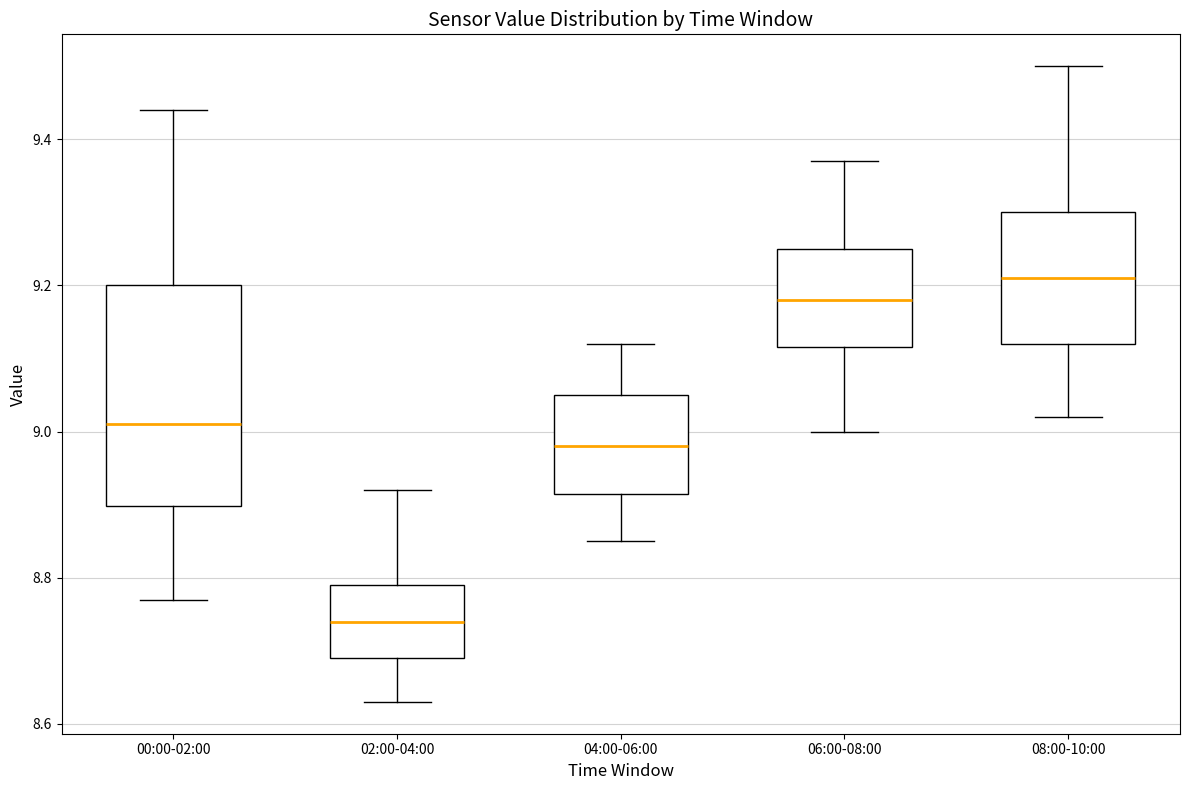

Comparing the boxes themselves (not the whiskers), which one is the tallest?

00:00-02:00